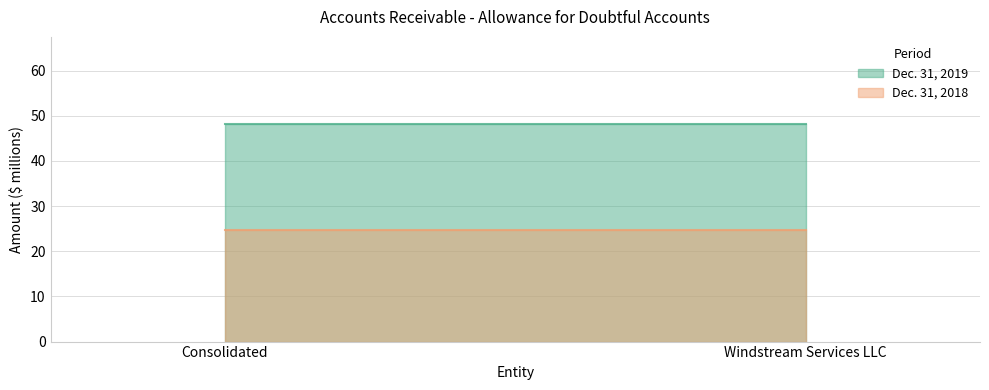

Does the chart have visible grid lines?

Yes